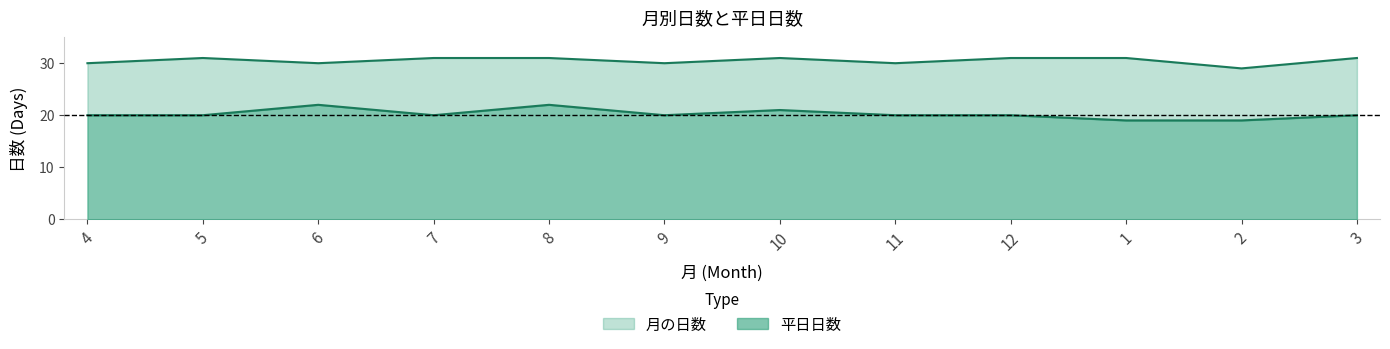

Which series has the widest spread of values?

平日日数